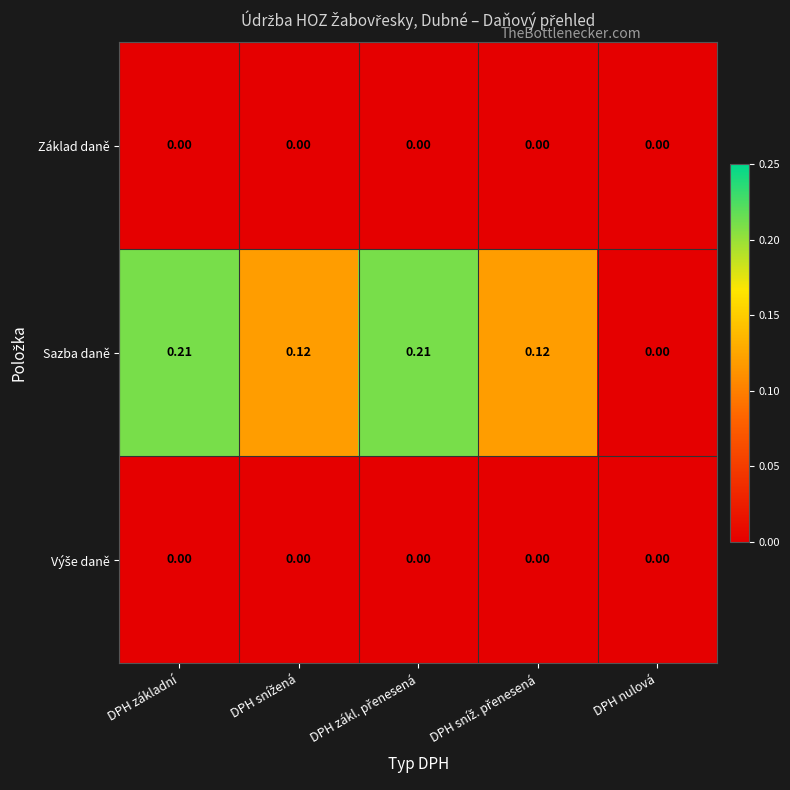

Which series has the largest total across all categories?

Sazba daně